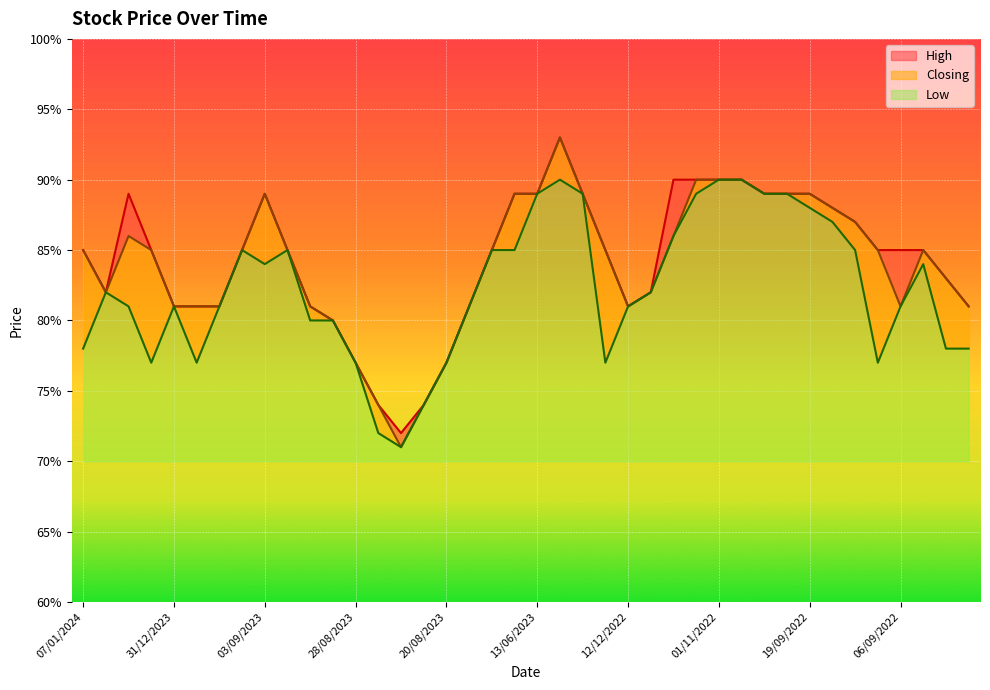

What is the average value of the Low series?

0.8